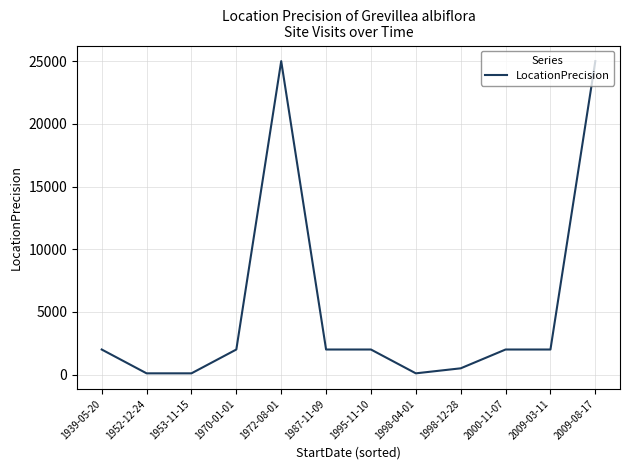

Between 1998-12-28 and 1952-12-24, which is larger?

1998-12-28